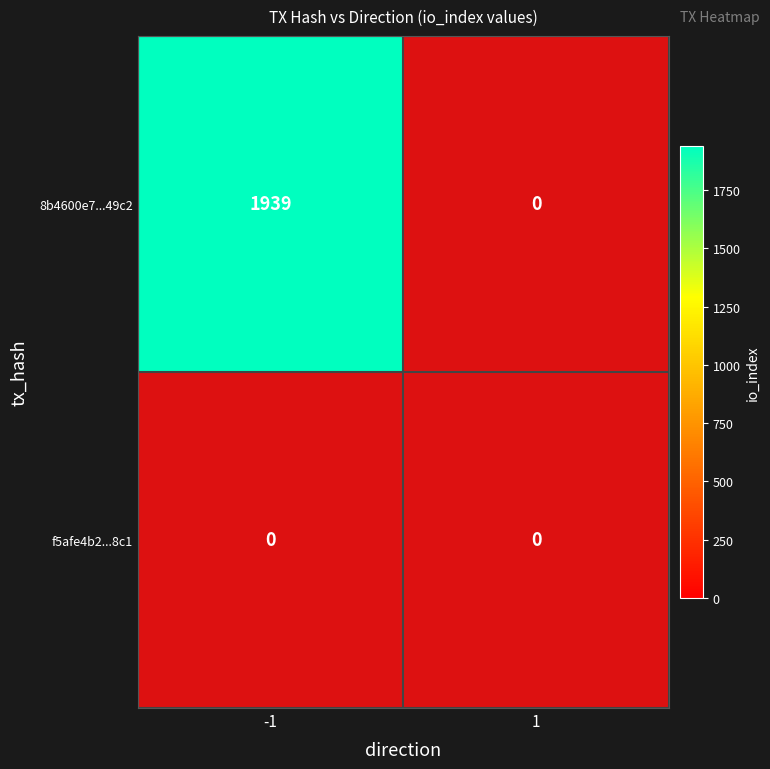

Between -1 and 1, which series saw the biggest shift?

8b4600e7...49c2